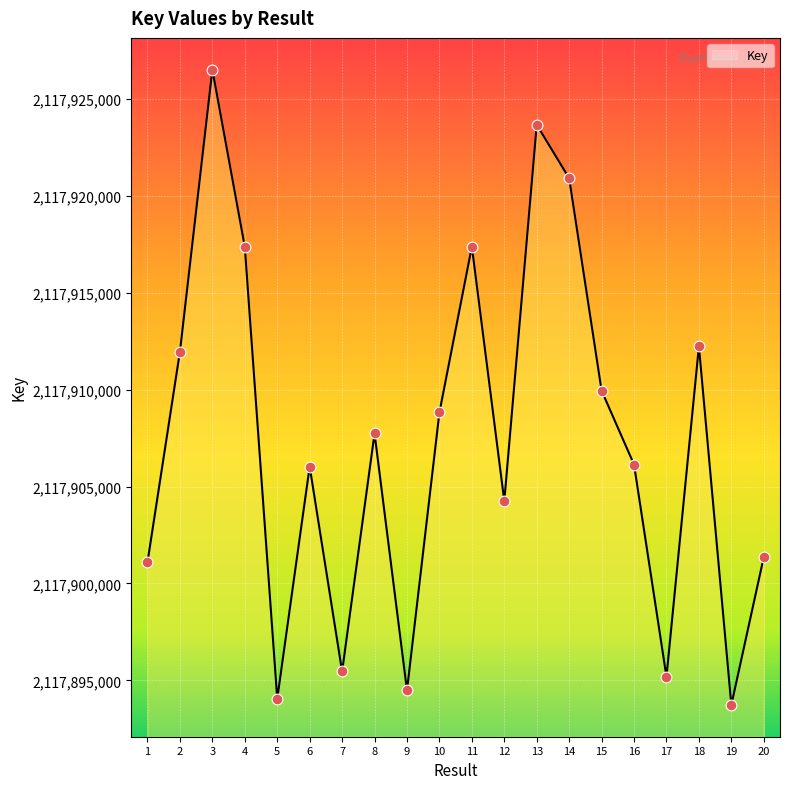

Approximately how many times larger is the value at 3 compared to 15?

1.0